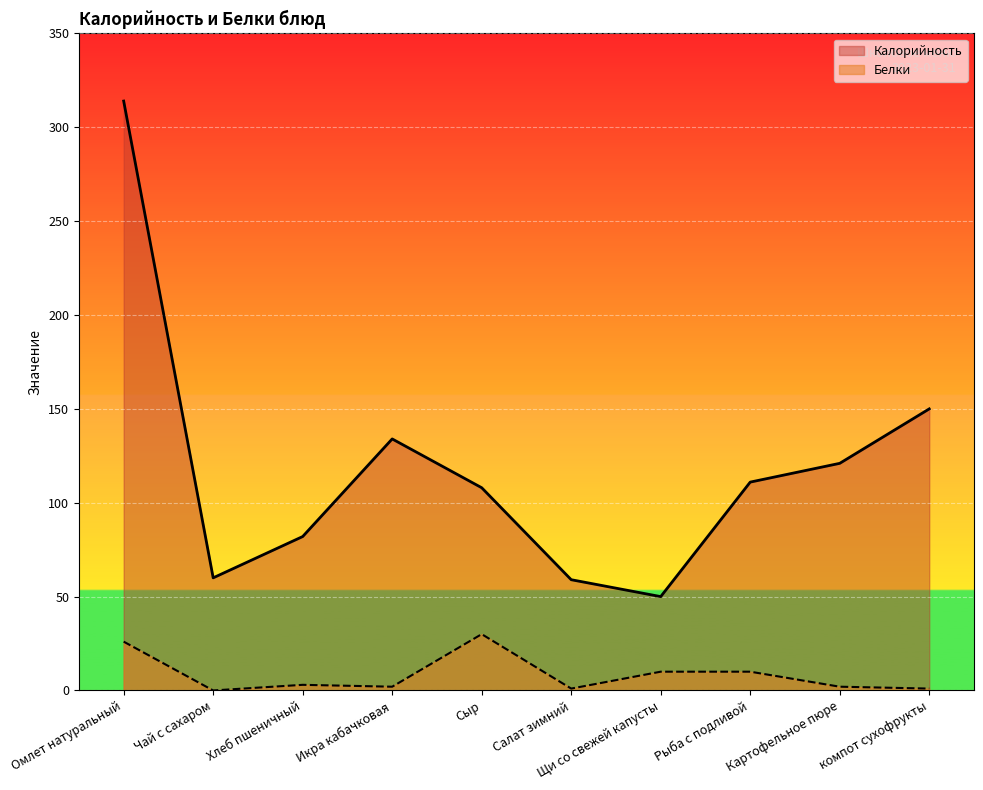

Which label corresponds to the smallest value in the chart?

Чай с сахаром